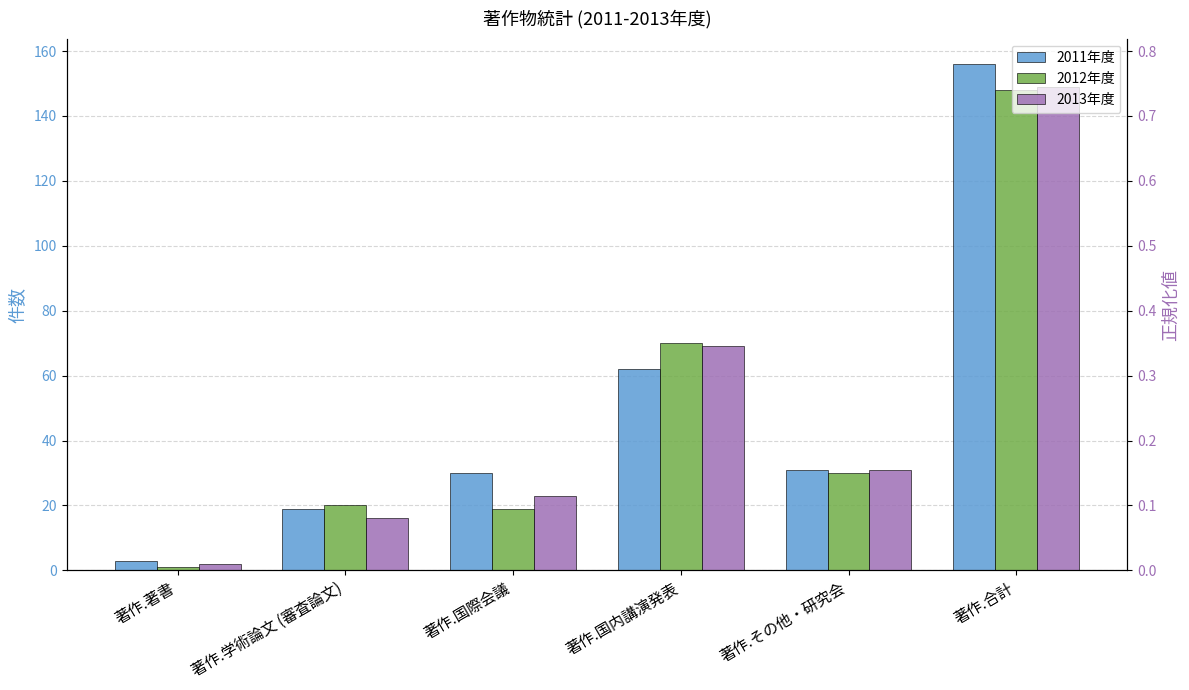

Count the number of data series in this chart.

3